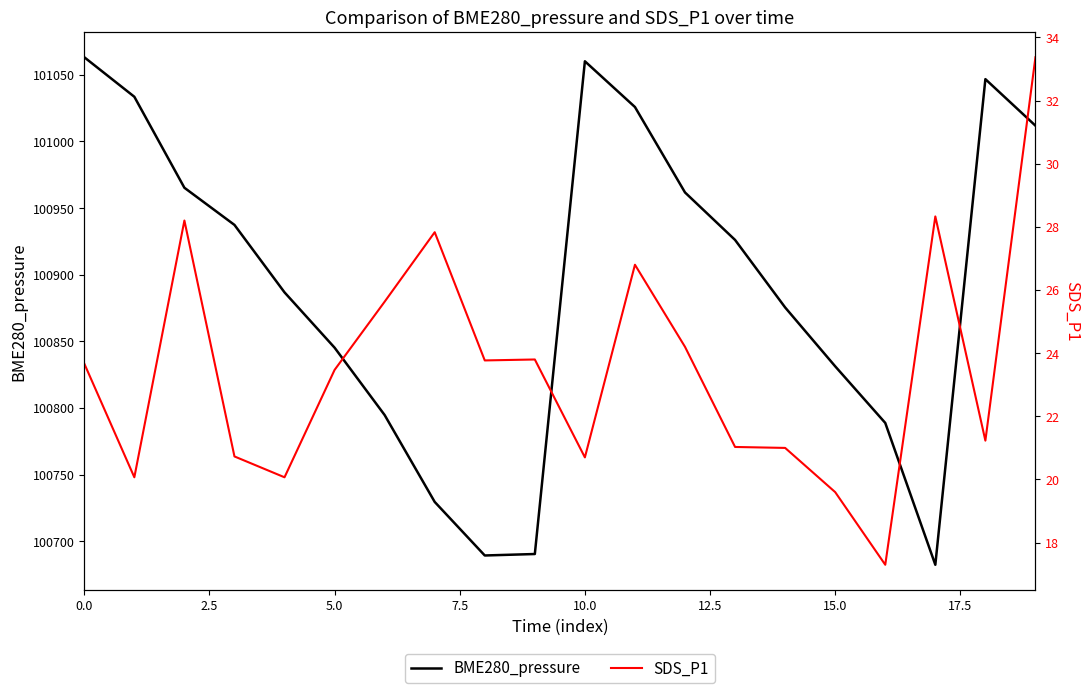

Is this an area chart (filled region under the line)?

No